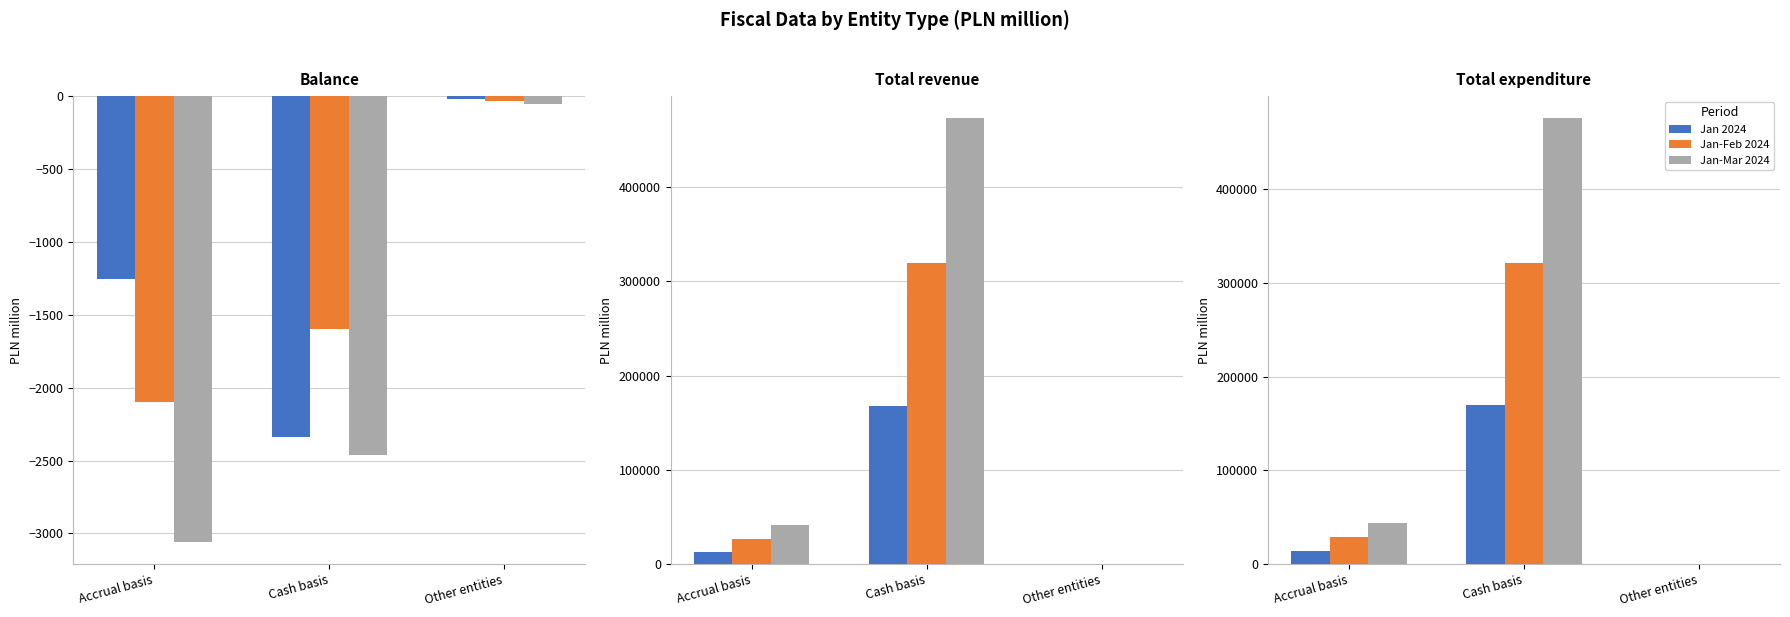

The value of Jan 2024 at Accrual basis is 6927. True or false?

False